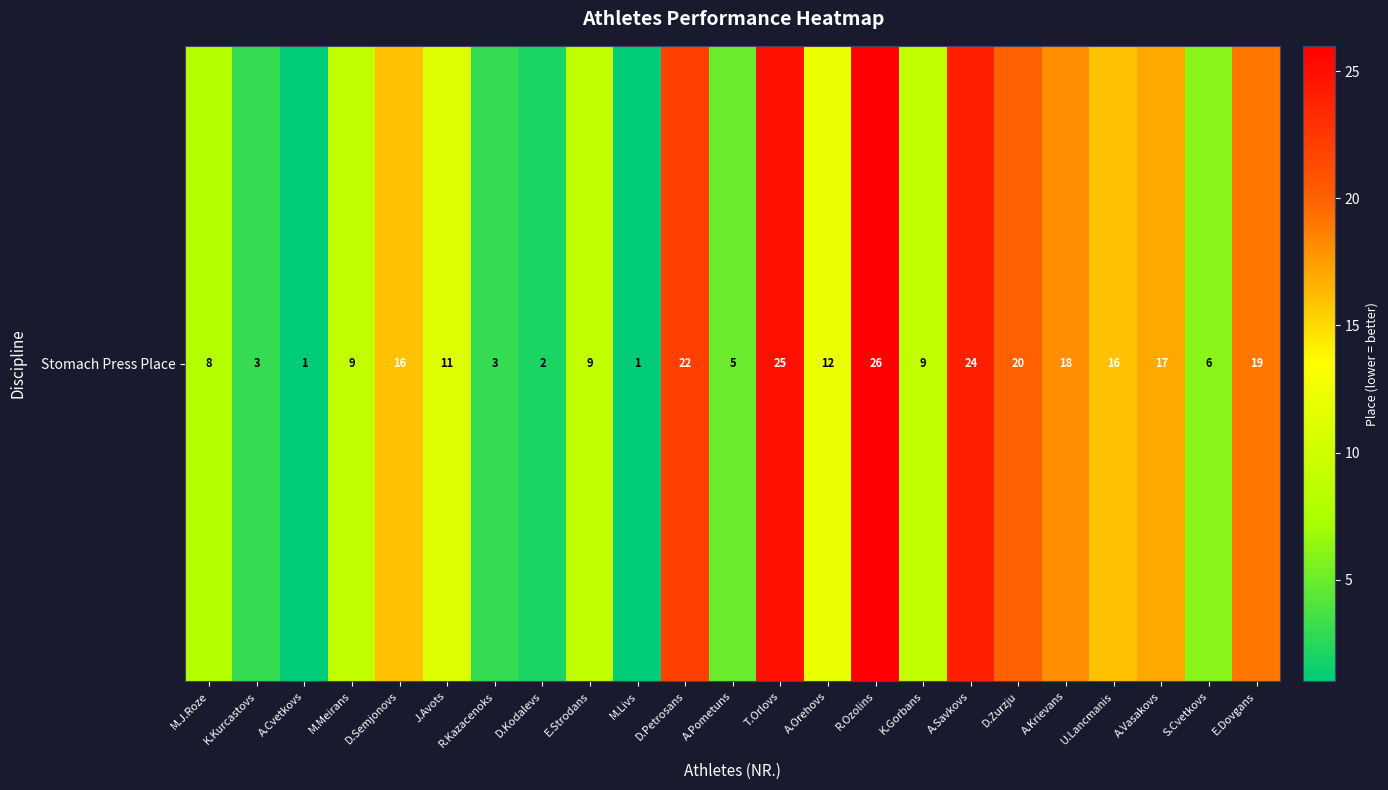

What is the change in value from A.Orehovs to A.Krievans?

+6